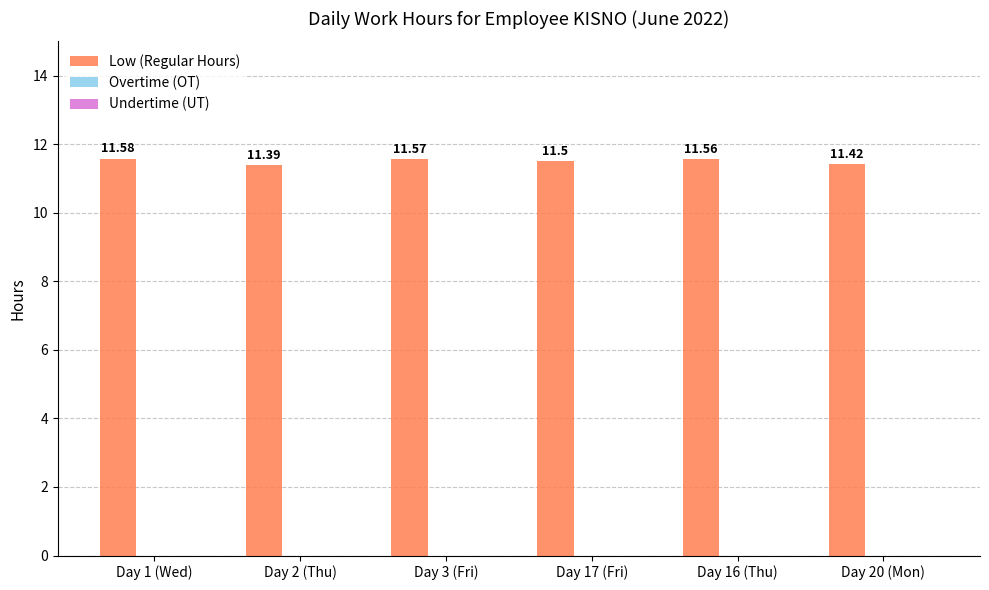

Are the bars horizontal?

No